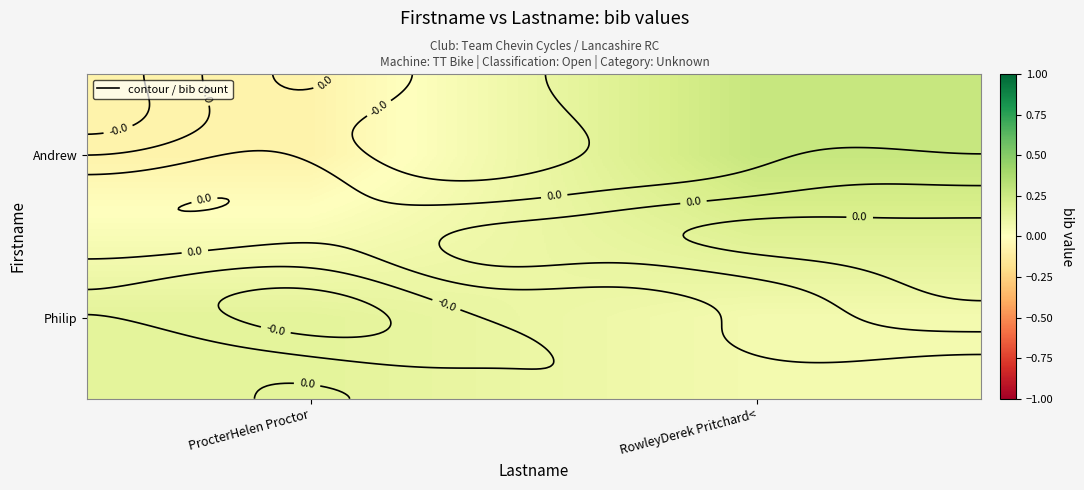

What is the greatest value displayed?

0.3